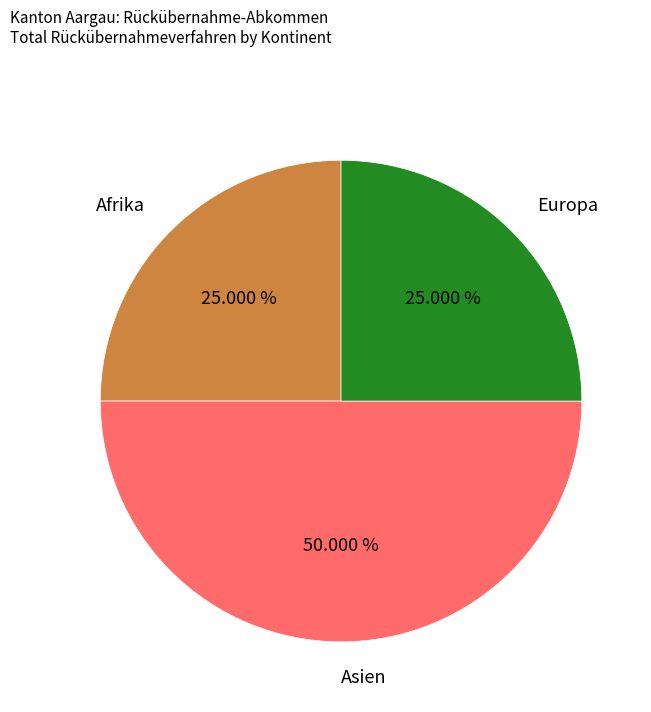

How many slices are in this pie chart?

3